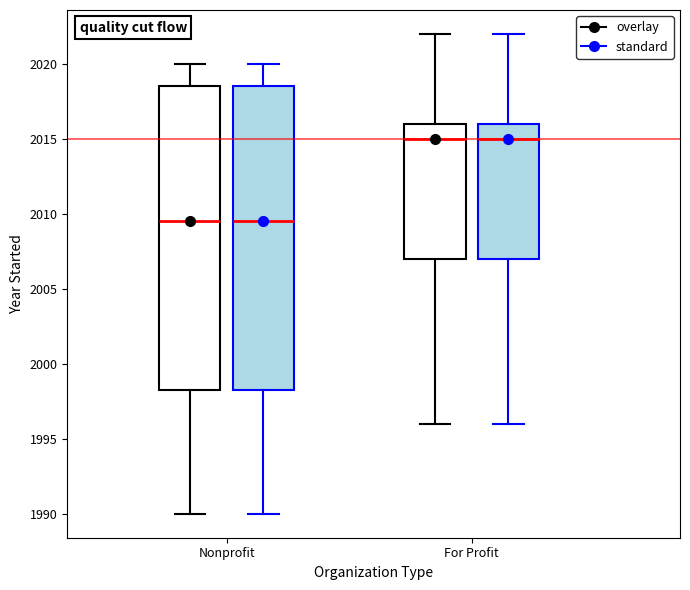

Reading left to right, read every box against the y-axis: the position of its median line, the range the box covers, and the ends of its whiskers. The values are not printed on the chart, so give them approximately, as read against the axis.

Nonprofit (overlay): median 2009.5, box 1998.5 to 2018.5, whiskers 1990.0 to 2020.0
Nonprofit (standard): median 2009.5, box 1998.5 to 2018.5, whiskers 1990.0 to 2020.0
For Profit (overlay): median 2015.0, box 2007.0 to 2016.0, whiskers 1996.0 to 2022.0
For Profit (standard): median 2015.0, box 2007.0 to 2016.0, whiskers 1996.0 to 2022.0